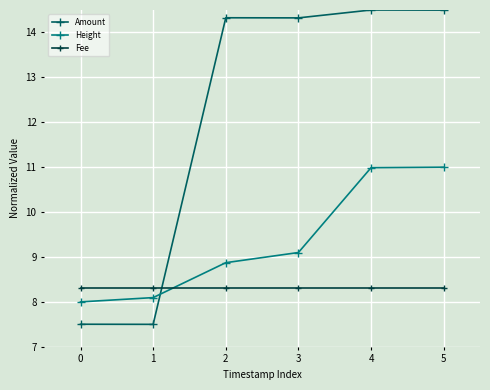

Which series has the largest range (max minus min)?

Amount